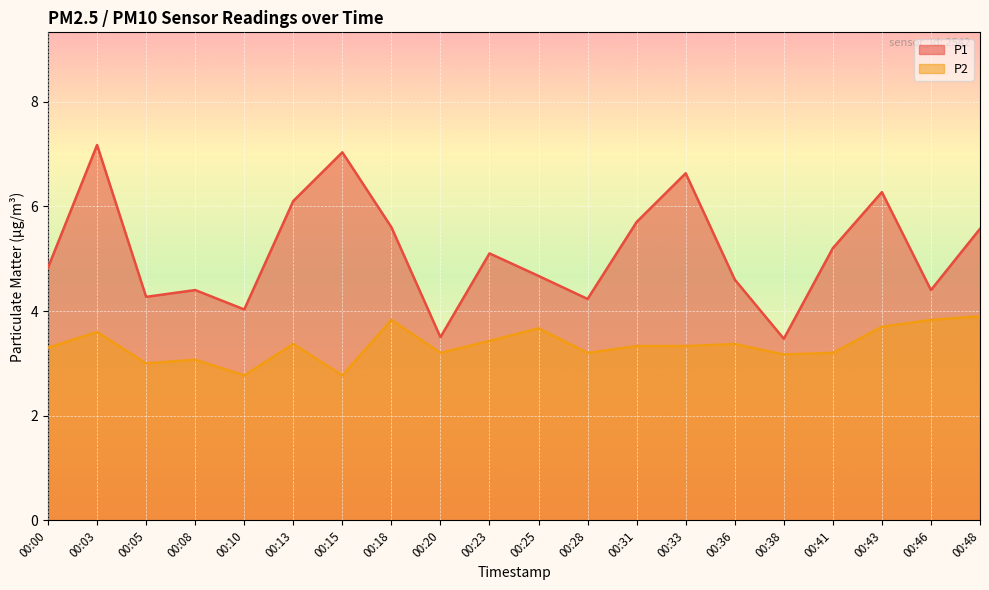

What is the total value across all series at 00:33?

10.0